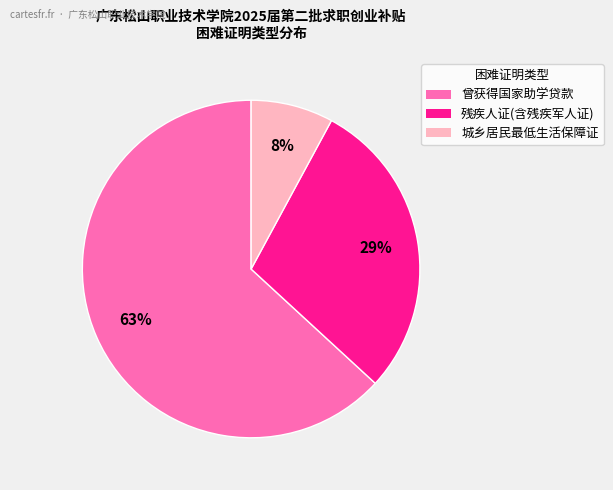

To the nearest percent, what portion does 残疾人证(含残疾军人证) represent?

29%